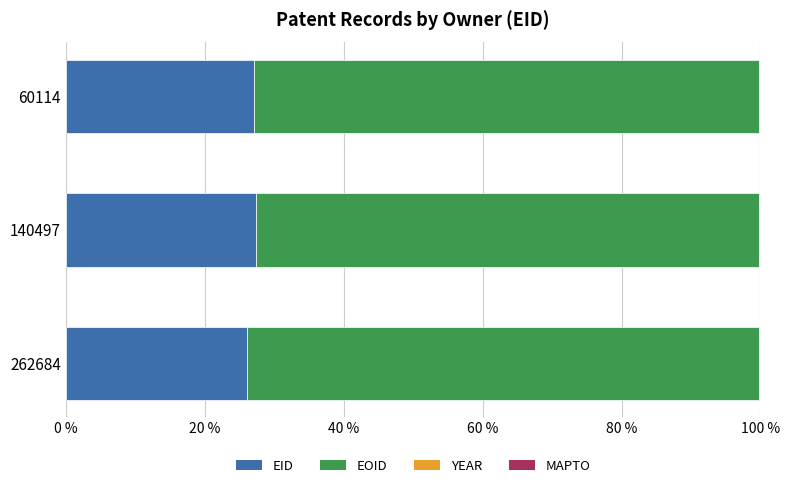

What is the maximum value for EID?

27.3